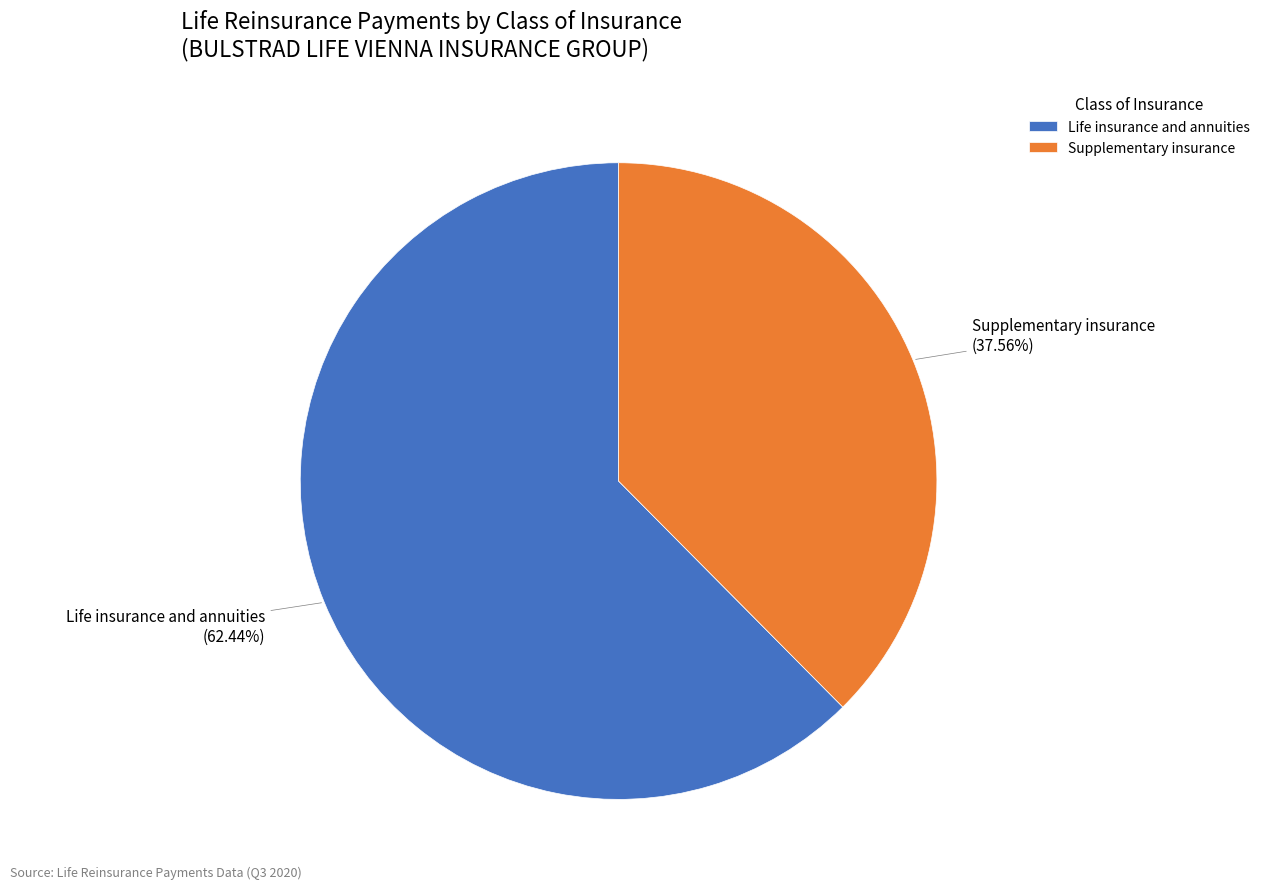

How many segments does this pie chart have?

2